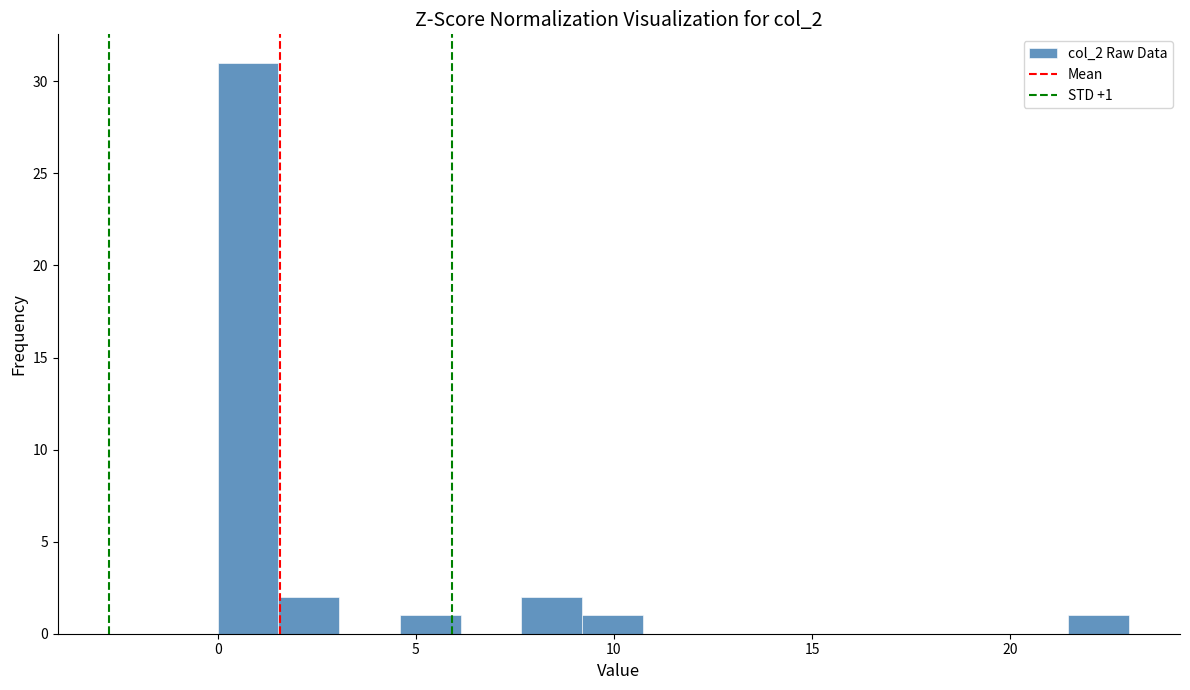

Read against the x-axis, roughly where is the centre of the tallest bar?

1.0